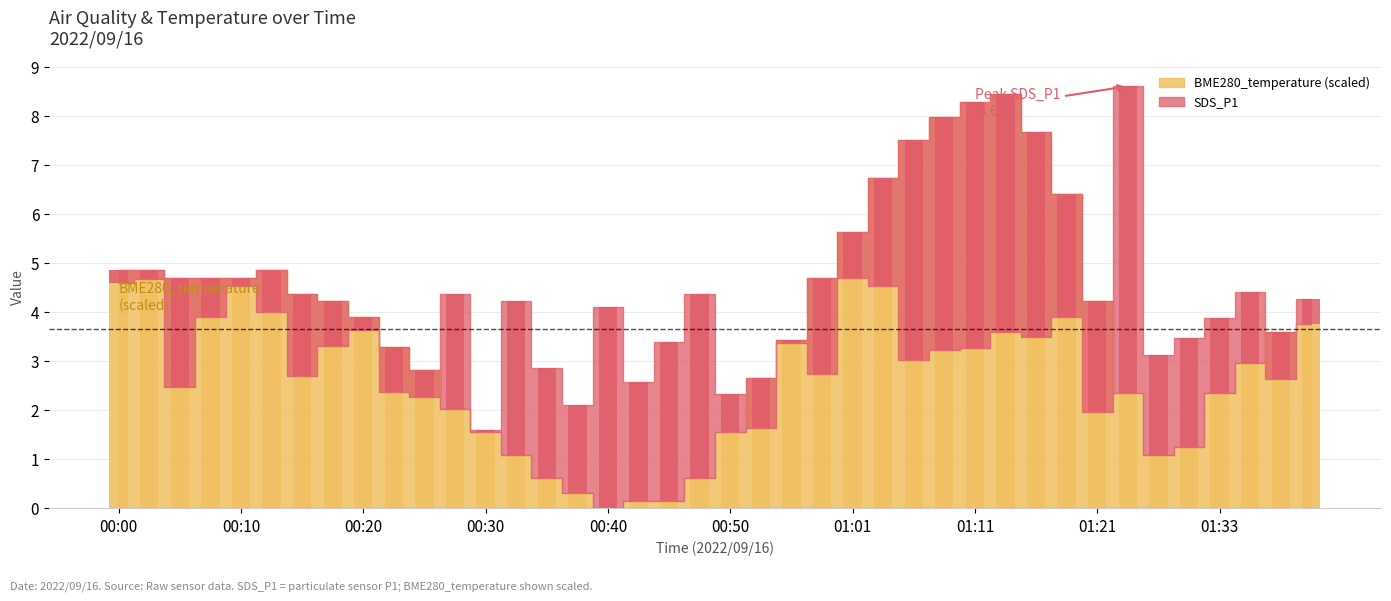

Are the bars grouped side by side (vs. stacked)?

No